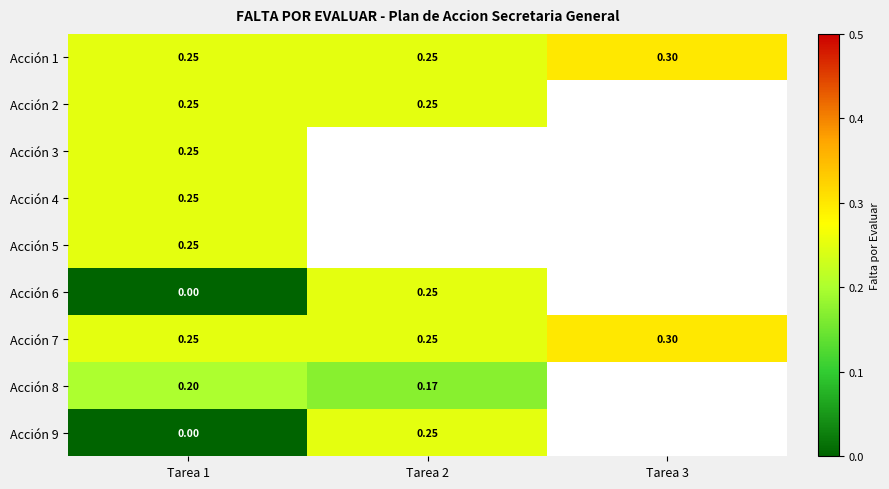

Which label corresponds to the smallest value in the chart?

Tarea 1